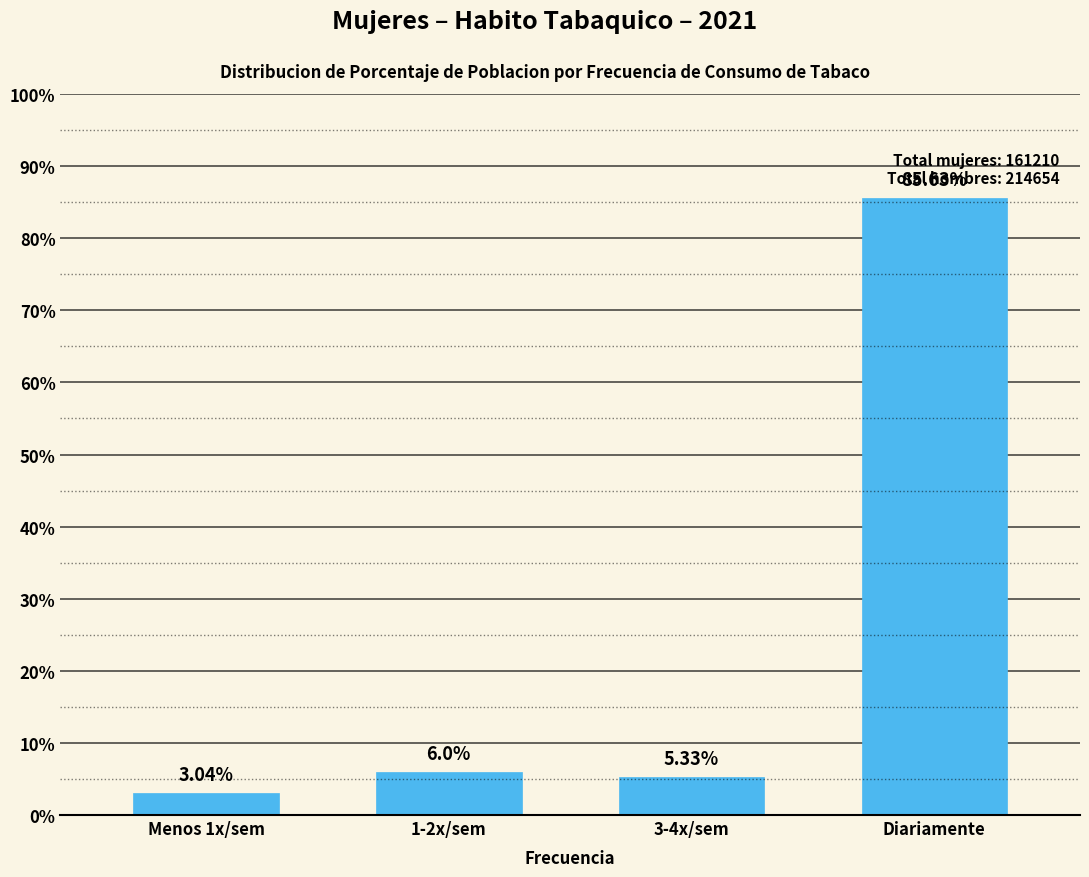

Which has a higher value, 1-2x/sem or Menos 1x/sem?

1-2x/sem